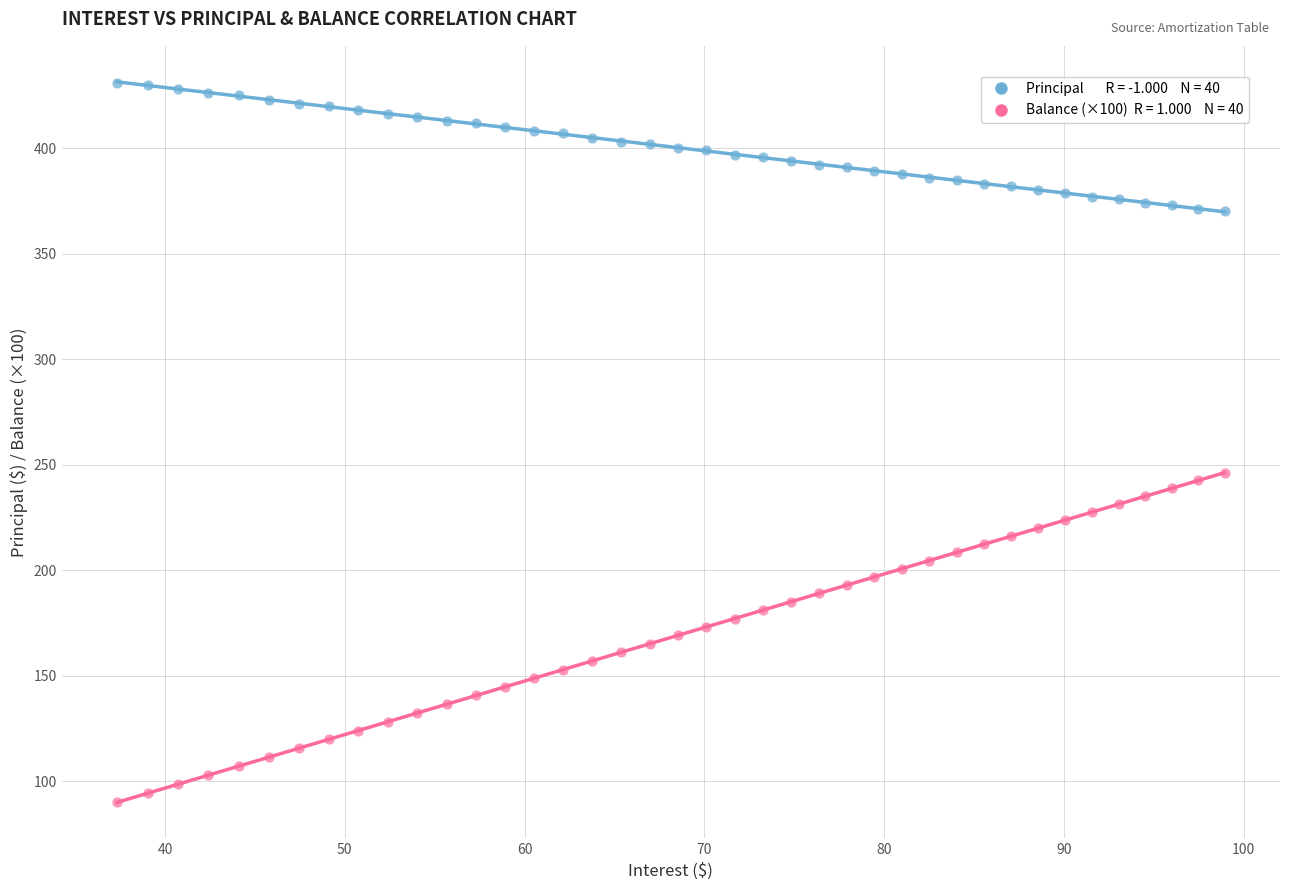

Across all data points, what is the range of Y values (max minus min)?

341.0